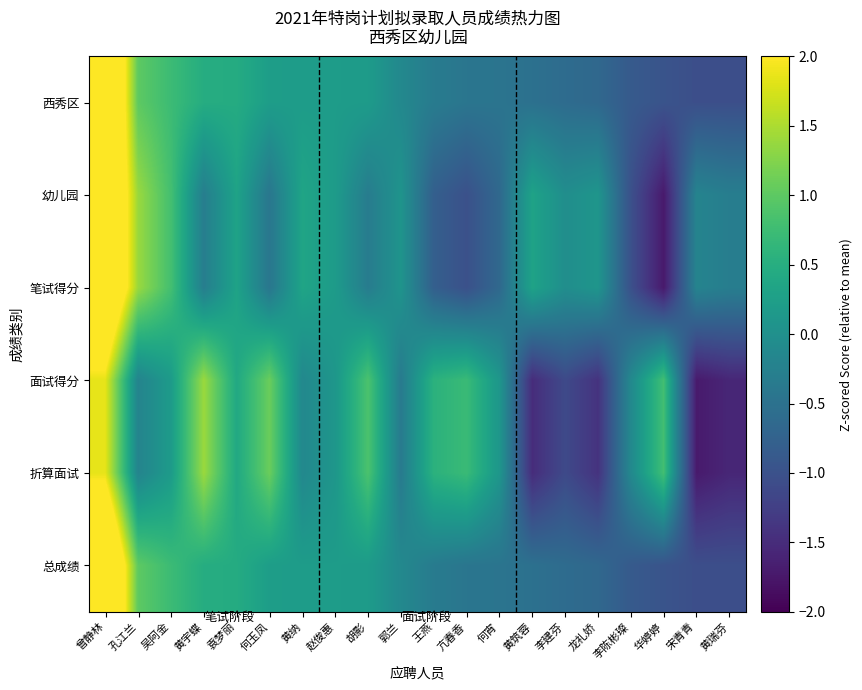

What is the minimum value shown in the chart?

-1.7